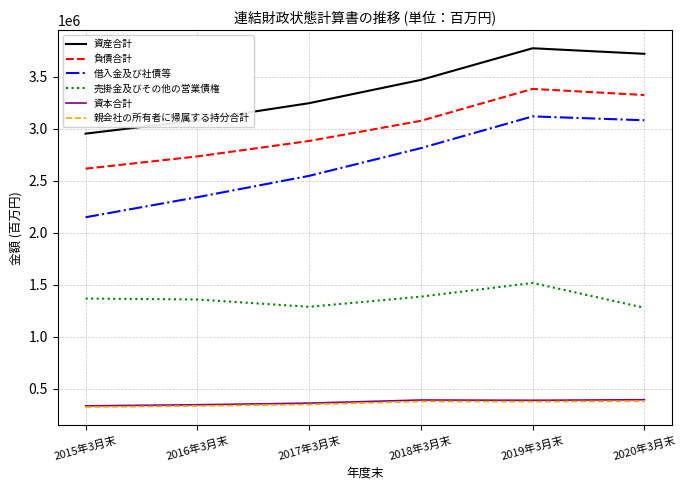

How many lines are shown in the chart?

6